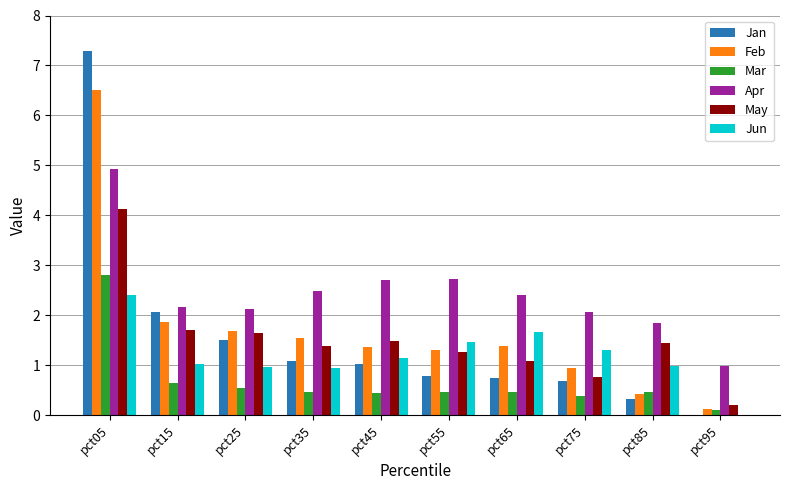

Which series changed the most between pct05 and pct25?

Jan